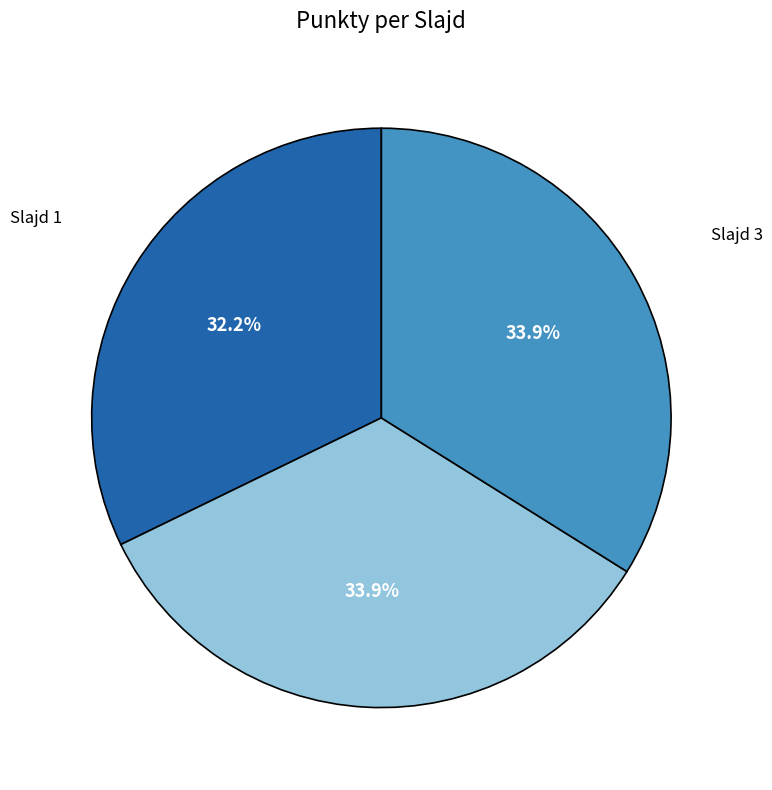

Is there any slice that represents more than half of the pie?

No